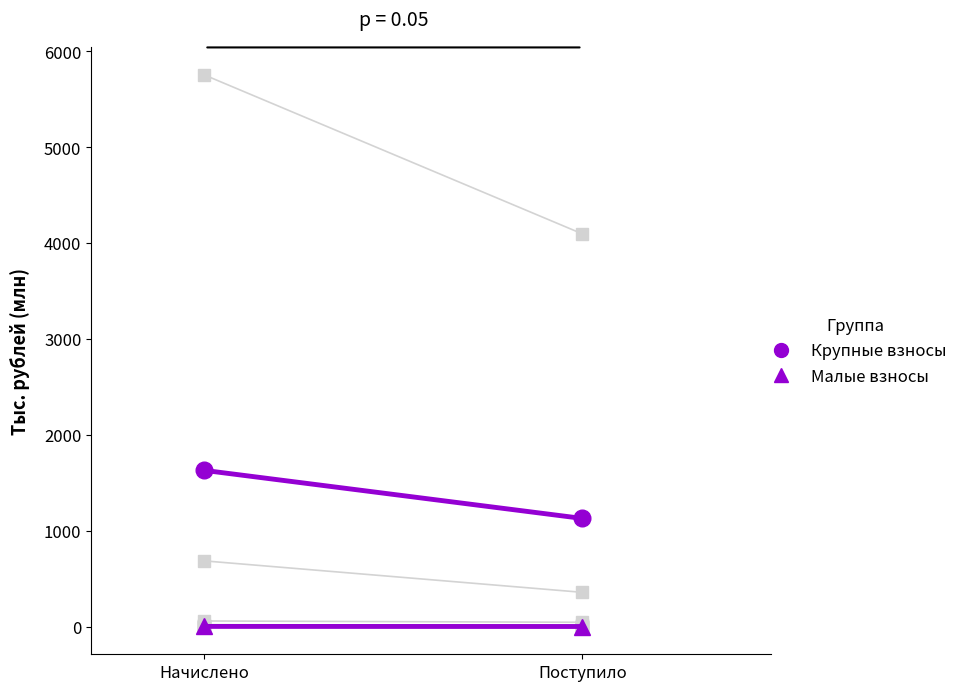

At which label does Крупные взносы first exceed 1628?

Начислено